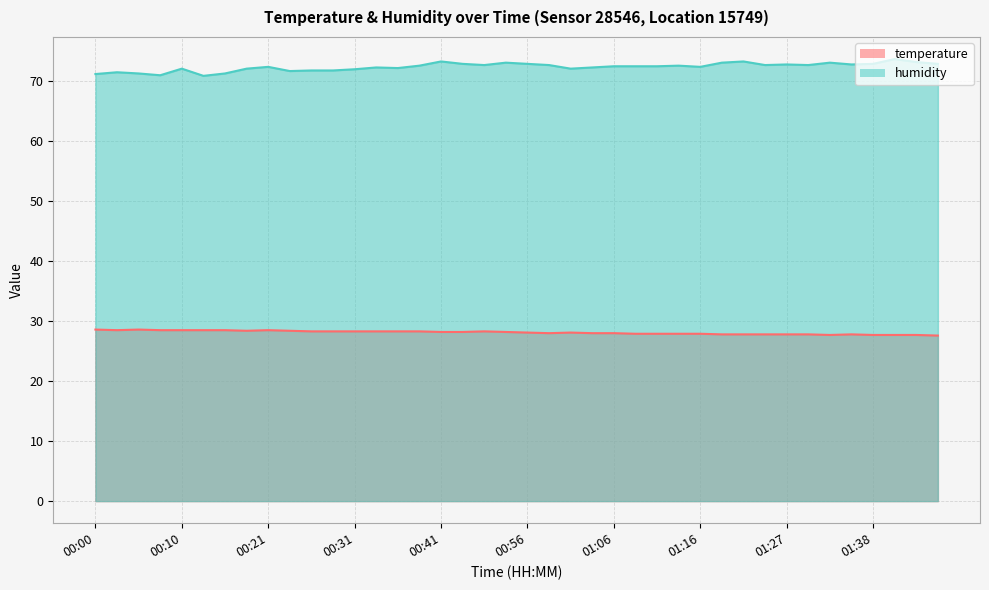

Reading left to right, extract all data points from this chart.

temperature: 00:00=28.6	00:02=28.5	00:05=28.6	00:08=28.5	00:10=28.5	00:13=28.5	00:16=28.5	00:18=28.4	00:21=28.5	00:23=28.4	00:26=28.3	00:28=28.3	00:31=28.3	00:33=28.3	00:36=28.3	00:39=28.3	00:41=28.2	00:44=28.2	00:47=28.3	00:53=28.2	00:56=28.1	00:58=28.0	01:01=28.1	01:03=28.0	01:06=28.0	01:09=27.9	01:11=27.9	01:14=27.9	01:16=27.9	01:19=27.8	01:22=27.8	01:25=27.8	01:27=27.8	01:30=27.8	01:33=27.7	01:36=27.8	01:38=27.7	01:41=27.7	01:44=27.7	01:46=27.6
humidity: 00:00=71.2	00:02=71.5	00:05=71.3	00:08=71.0	00:10=72.1	00:13=70.9	00:16=71.3	00:18=72.1	00:21=72.4	00:23=71.7	00:26=71.8	00:28=71.8	00:31=72.0	00:33=72.3	00:36=72.2	00:39=72.6	00:41=73.3	00:44=72.9	00:47=72.7	00:53=73.1	00:56=72.9	00:58=72.7	01:01=72.1	01:03=72.3	01:06=72.5	01:09=72.5	01:11=72.5	01:14=72.6	01:16=72.4	01:19=73.1	01:22=73.3	01:25=72.7	01:27=72.8	01:30=72.7	01:33=73.1	01:36=72.8	01:38=72.9	01:41=73.7	01:44=73.2	01:46=72.9